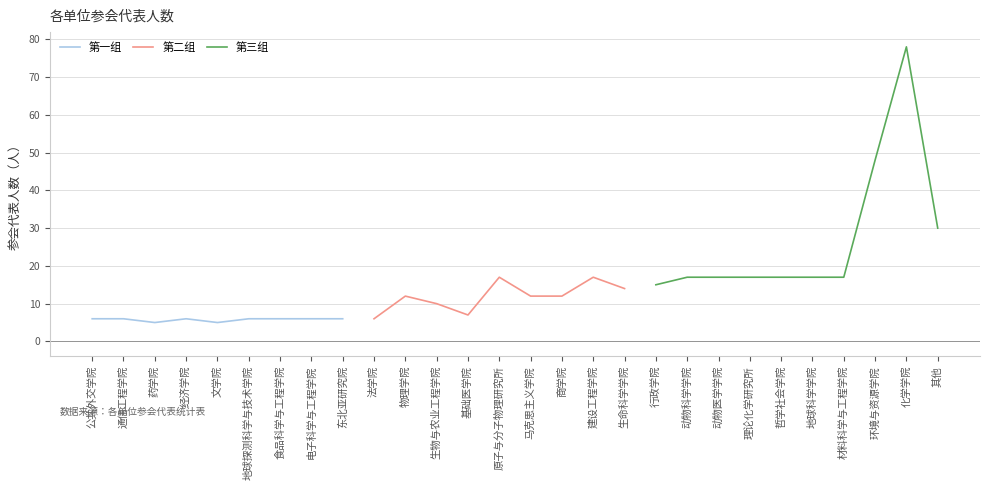

List the labels in order of value, smallest first.

药学院, 文学院, 公共外交学院, 通信工程学院, 经济学院, 地球探测科学与技术学院, 食品科学与工程学院, 电子科学与工程学院, 东北亚研究院, 法学院, 基础医学院, 生物与农业工程学院, 物理学院, 马克思主义学院, 商学院, 生命科学学院, 行政学院, 原子与分子物理研究所, 建设工程学院, 动物科学学院, 动物医学学院, 理论化学研究所, 哲学社会学院, 地球科学学院, 材料科学与工程学院, 其他, 环境与资源学院, 化学学院